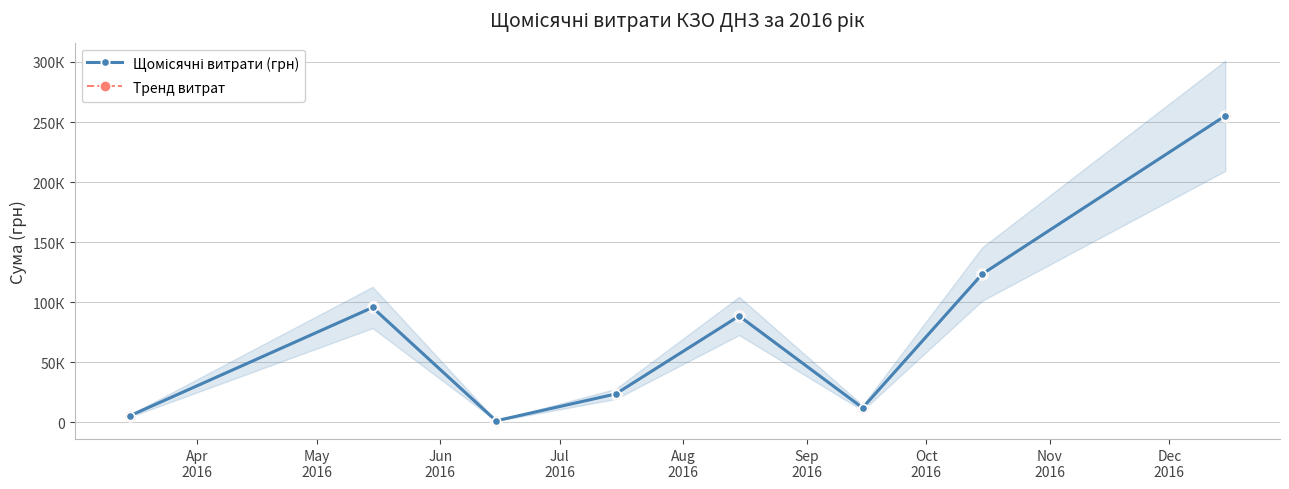

Which has a higher value, Nov
2016 or Jul
2016?

Nov
2016